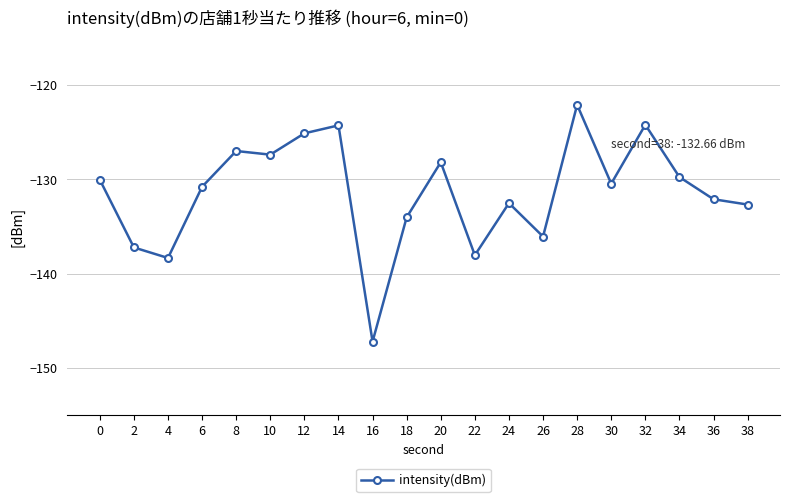

What is the average value?

-131.4